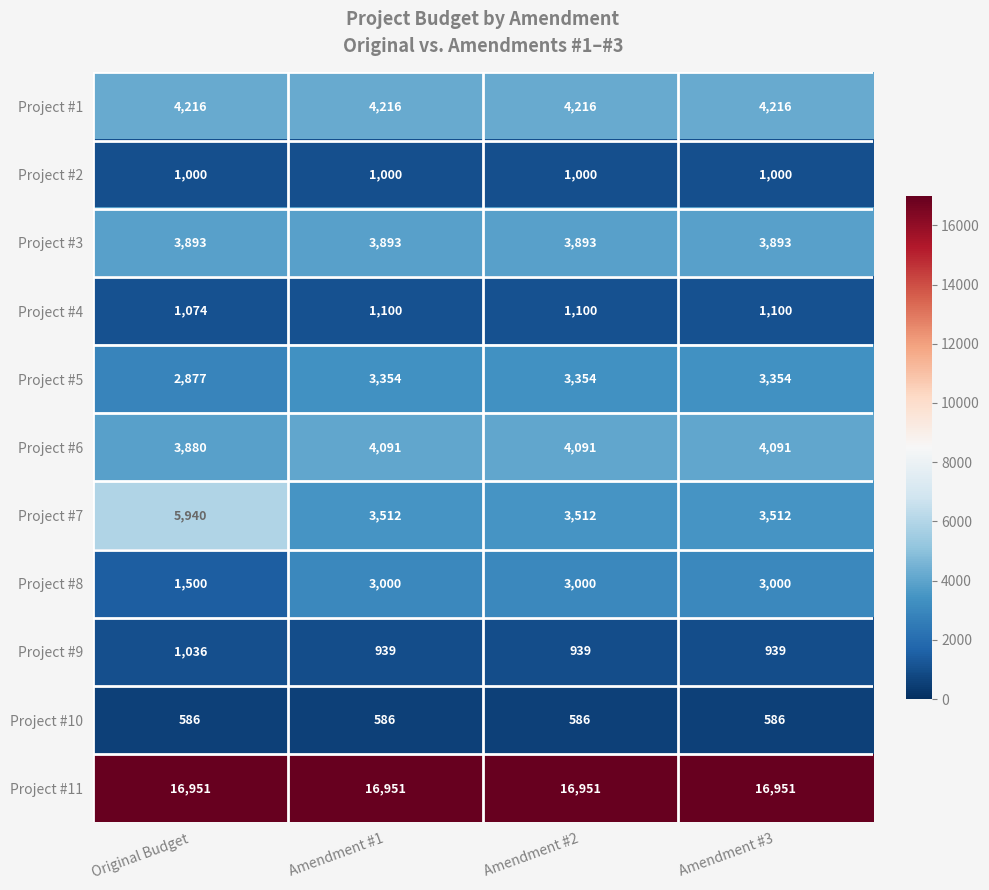

What is the maximum value shown in the chart?

16951